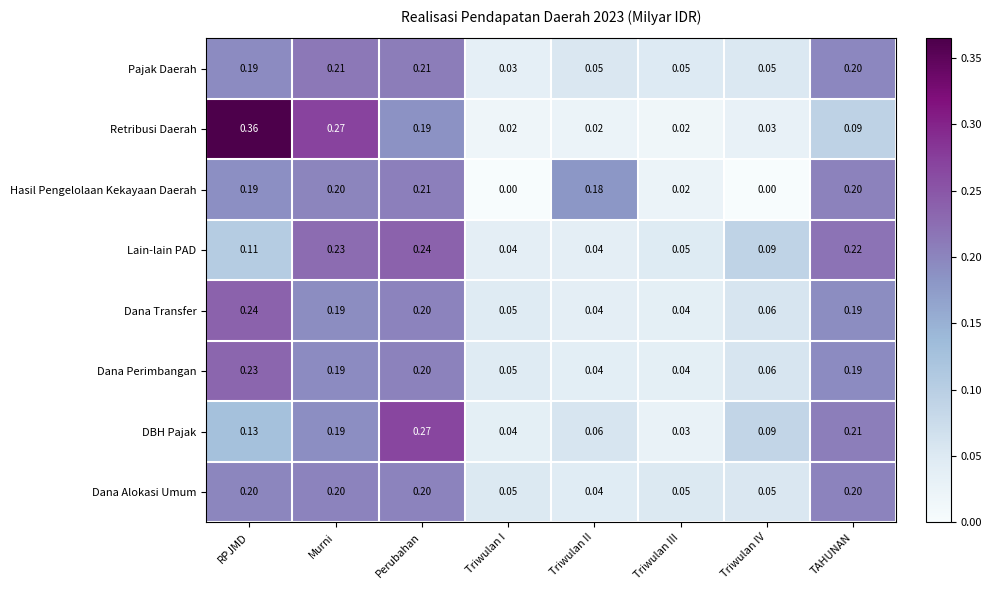

Which series has the largest range (max minus min)?

Retribusi Daerah